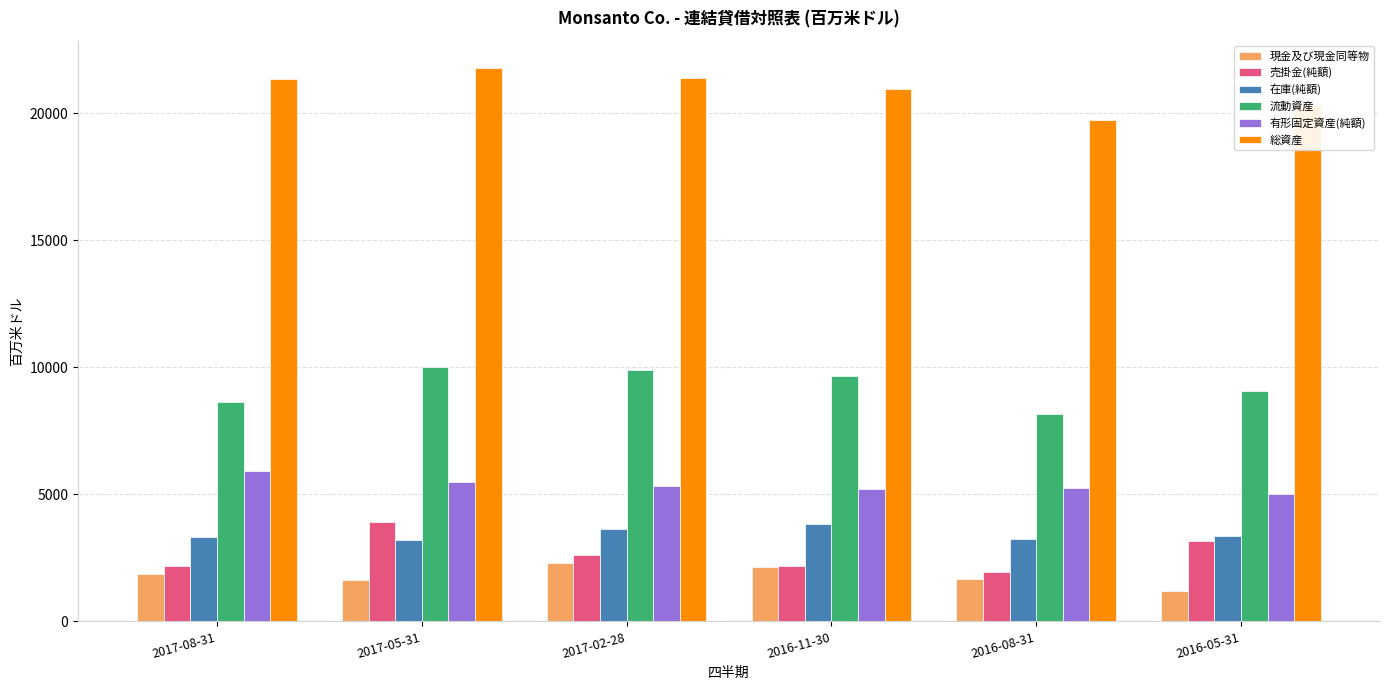

What is the label of the 2nd bar from the left?

2017-05-31